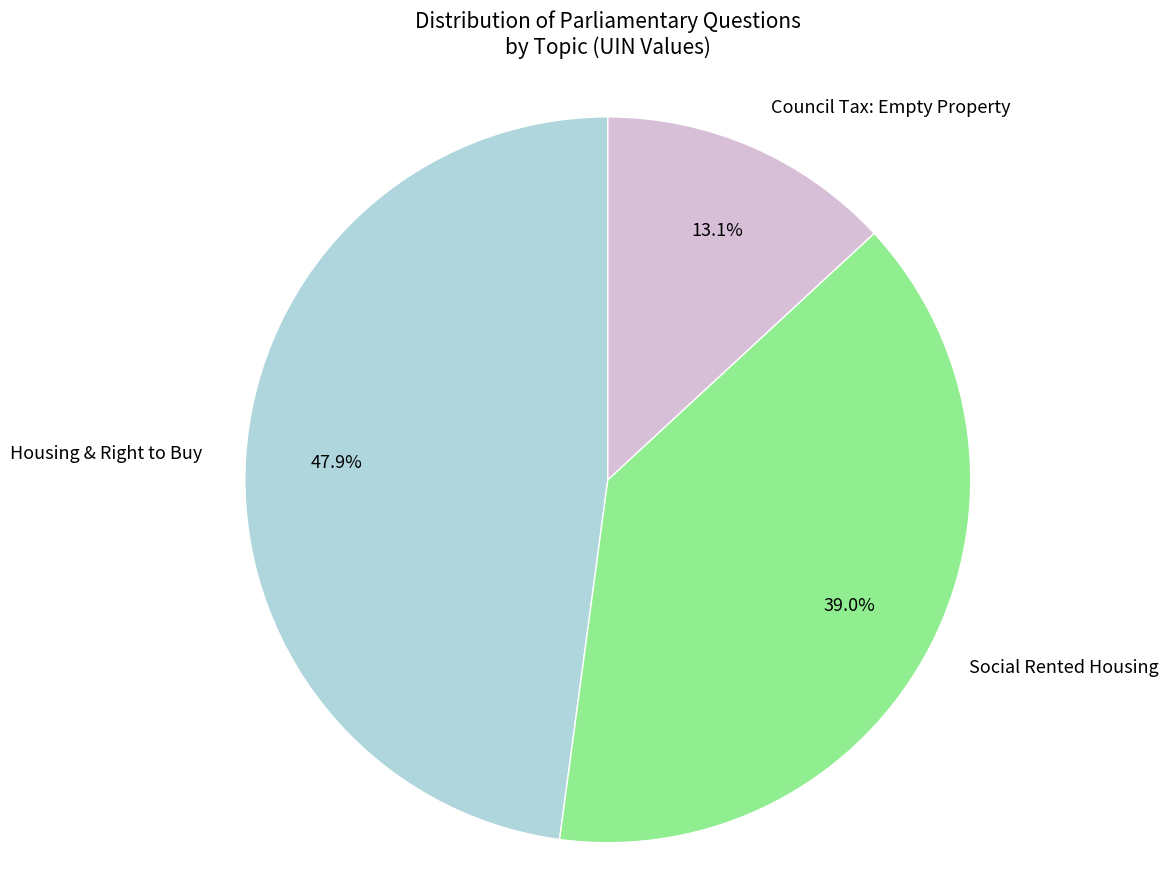

What is the ratio of the value at Social Rented Housing to the value at Council Tax: Empty Property?

3.0